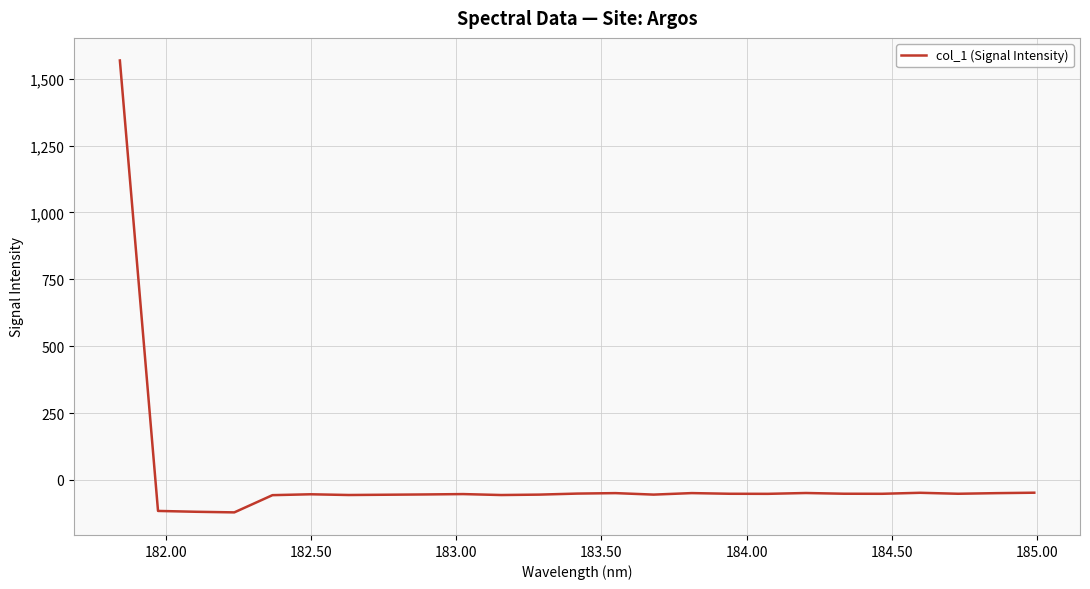

How many categories are shown in the chart?

25